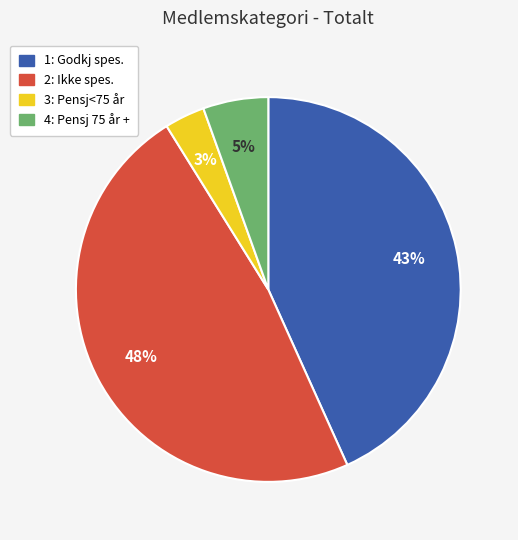

Rank the categories by value from highest to lowest.

2: Ikke spes., 1: Godkj spes., 4: Pensj 75 år +, 3: Pensj<75 år